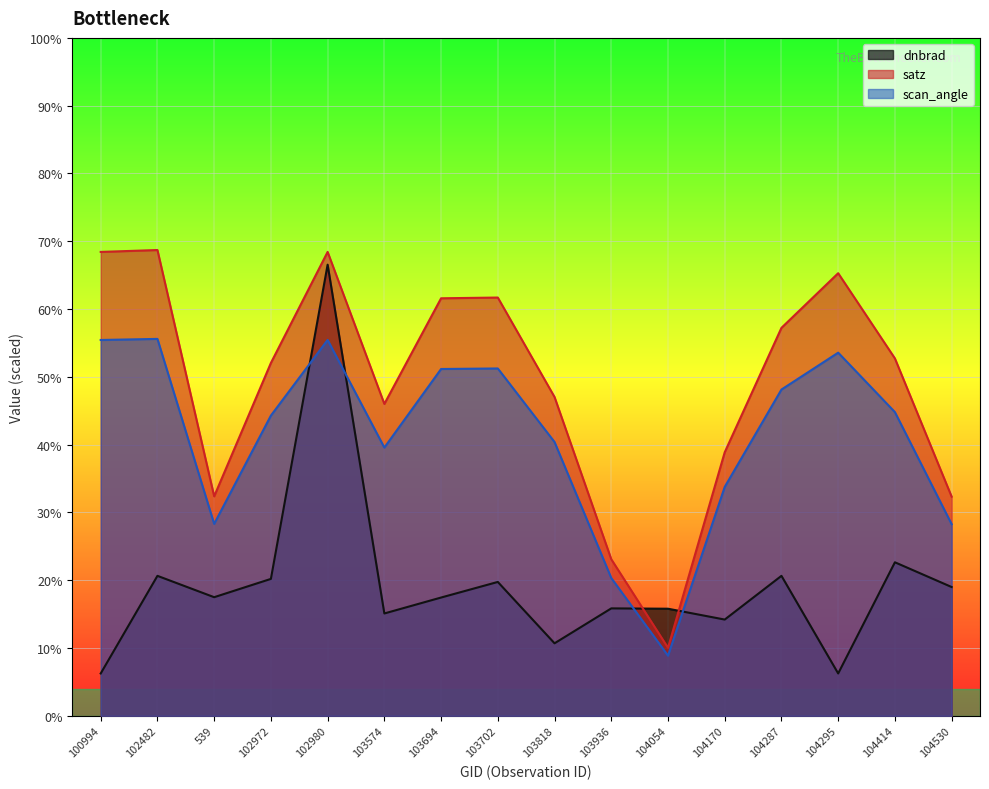

Reading left to right, transcribe all the data shown in this chart.

dnbrad: 100994=6.2	102482=20.6	539=17.5	102972=20.2	102980=66.5	103574=15.1	103694=17.4	103702=19.8	103818=10.7	103936=15.8	104054=15.8	104170=14.2	104287=20.6	104295=6.2	104414=22.7	104530=19.0
satz: 100994=68.4	102482=68.7	539=32.4	102972=52.0	102980=68.4	103574=46.0	103694=61.6	103702=61.7	103818=47.0	103936=23.1	104054=10.0	104170=38.9	104287=57.2	104295=65.3	104414=52.7	104530=32.3
scan_angle: 100994=55.4	102482=55.6	539=28.3	102972=44.3	102980=55.5	103574=39.6	103694=51.2	103702=51.2	103818=40.4	103936=20.3	104054=8.9	104170=33.8	104287=48.1	104295=53.6	104414=44.8	104530=28.3